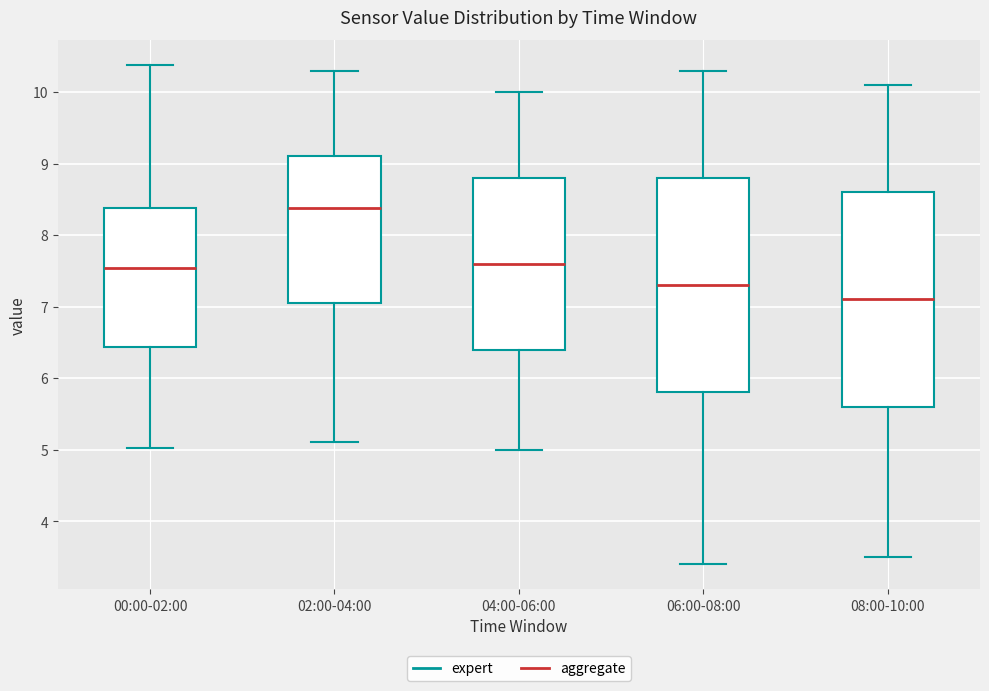

Which box's median line is the lowest?

08:00-10:00